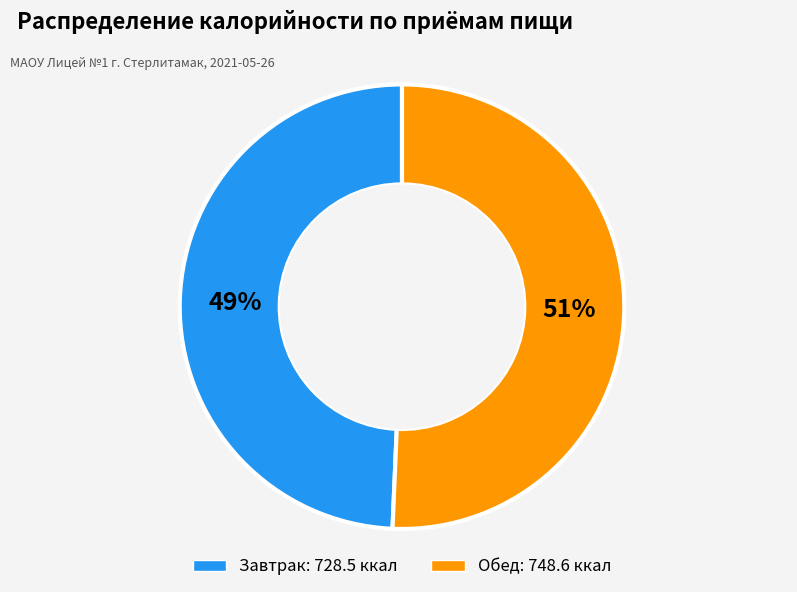

How many slices are in this pie chart?

2